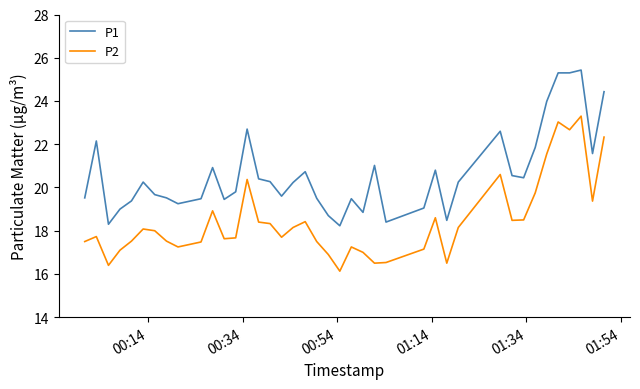

Which series has the largest range (max minus min)?

P1